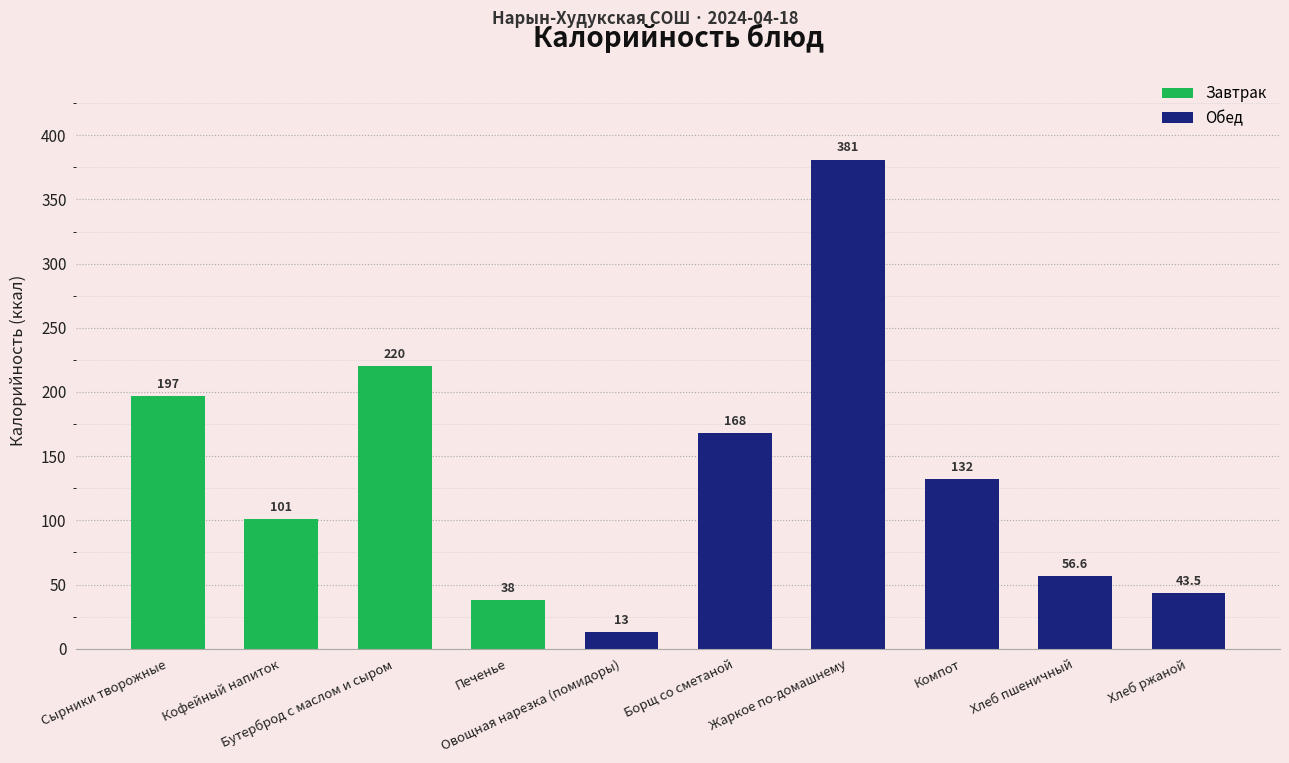

What is the average value?

135.0